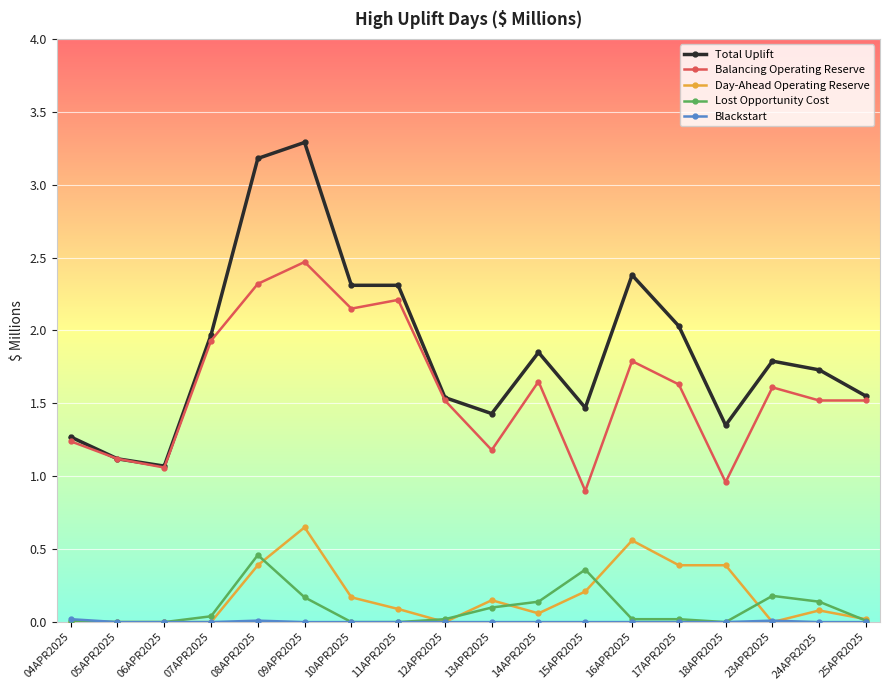

What is the maximum value for Balancing Operating Reserve?

2.5